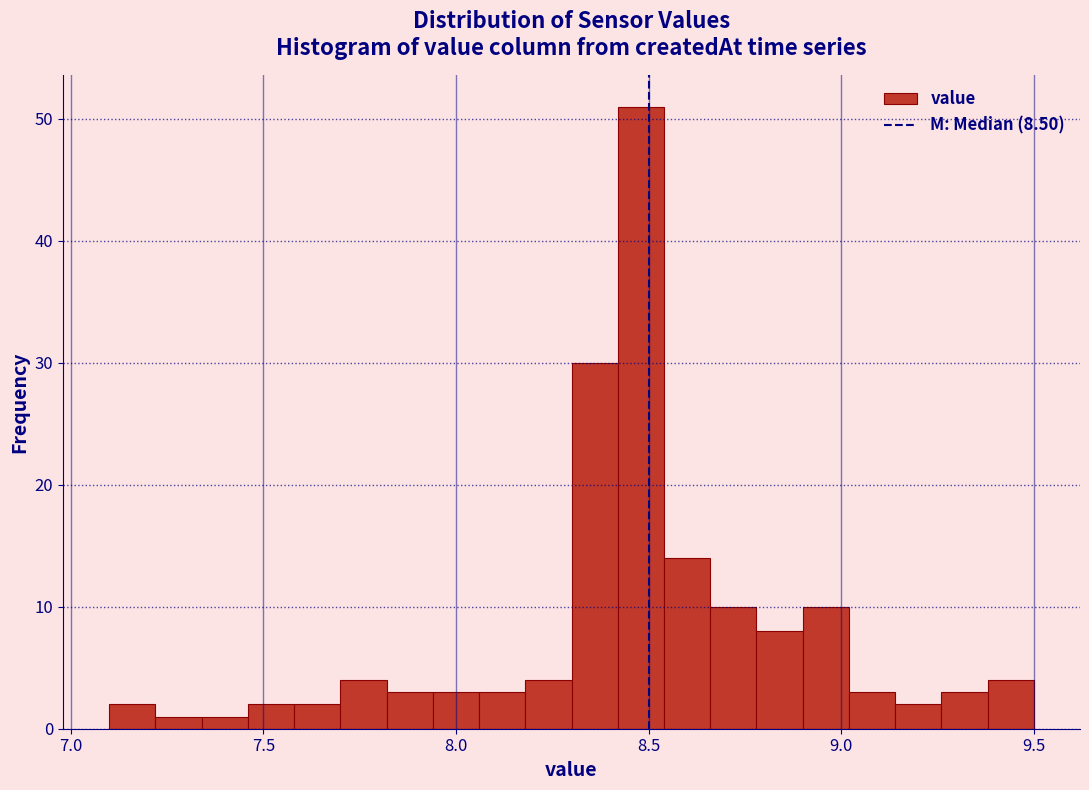

Read against the x-axis, roughly where is the centre of the tallest bar?

8.50